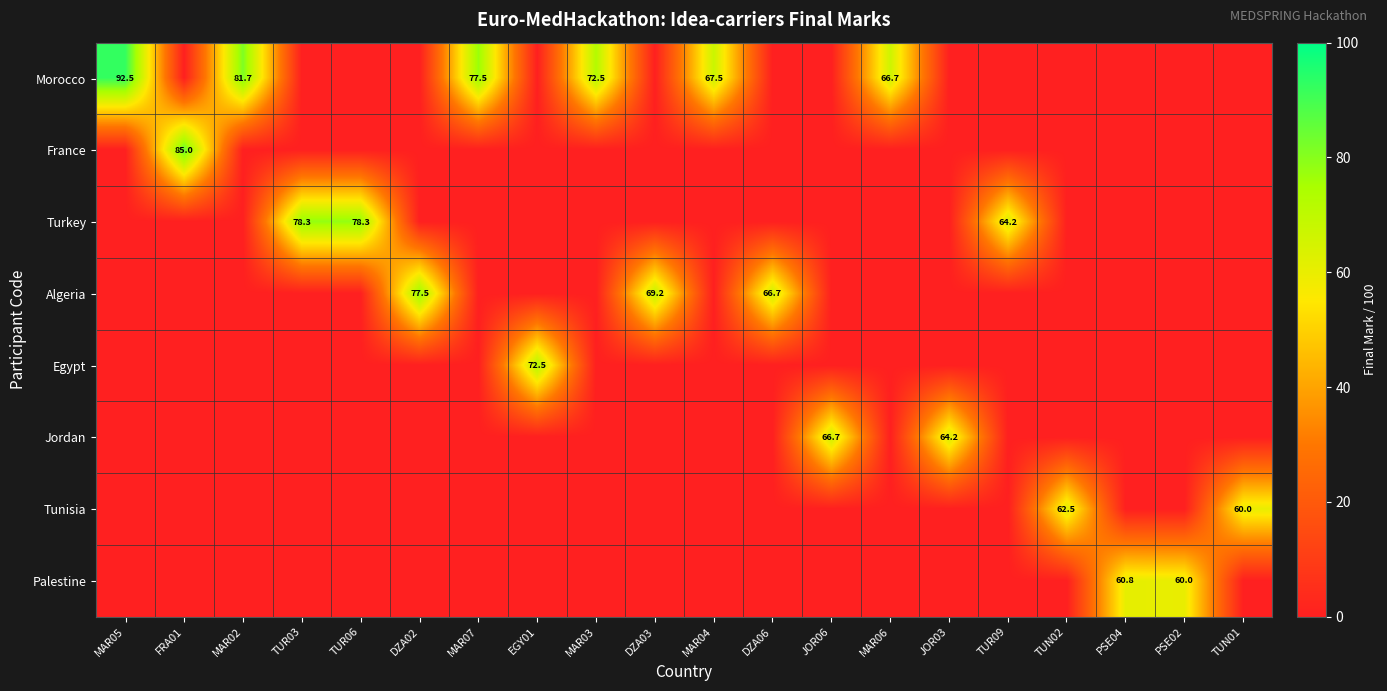

What is the difference between the highest and lowest values at JOR06?

66.7